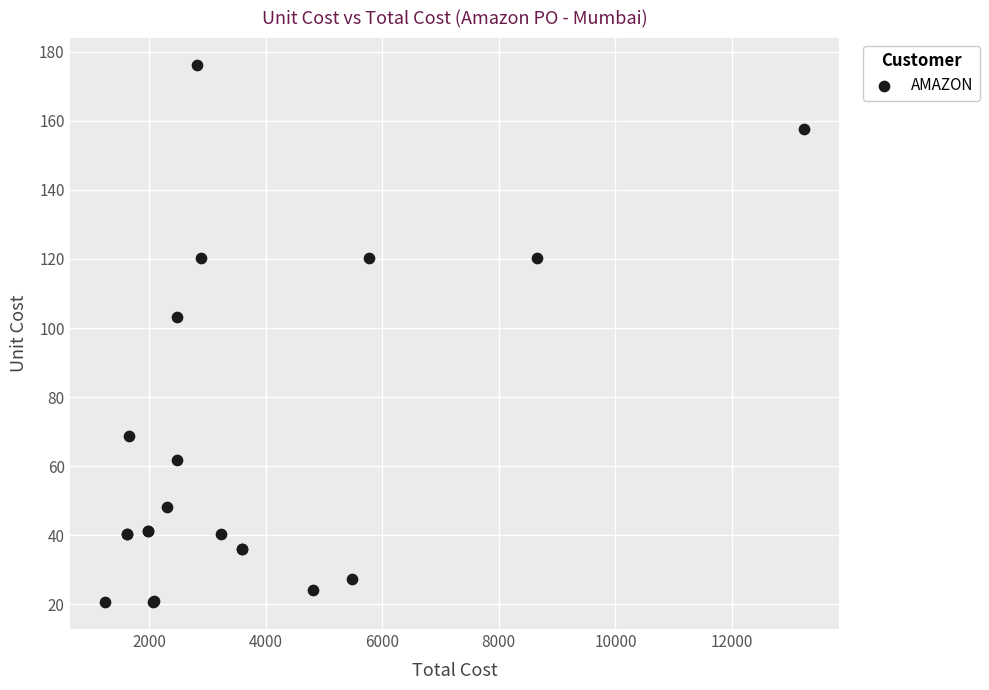

What Y value in the scatter plot is closest to 98?

103.1